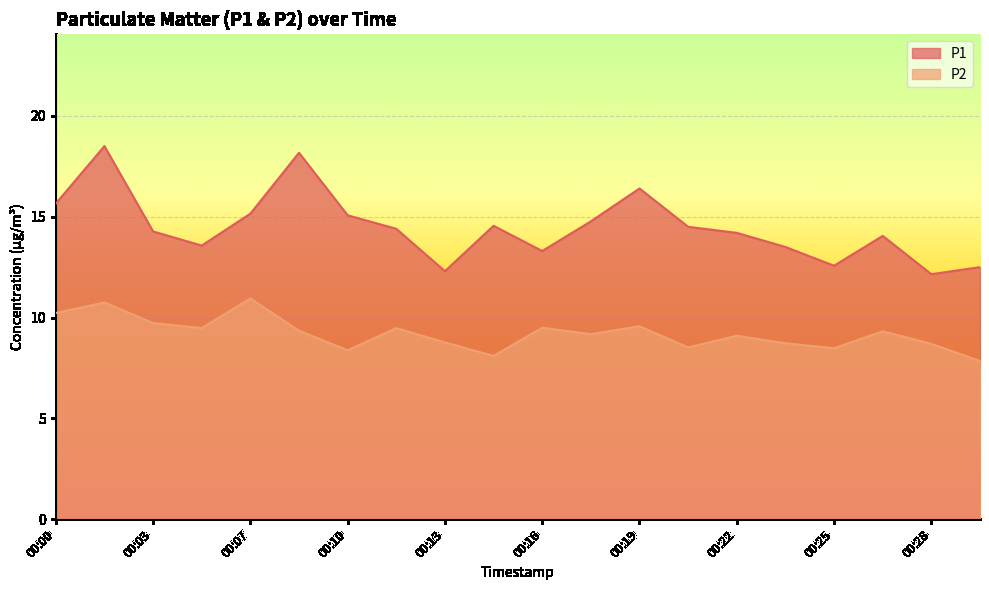

What is the spread (max minus min) of values at 00:16?

3.8